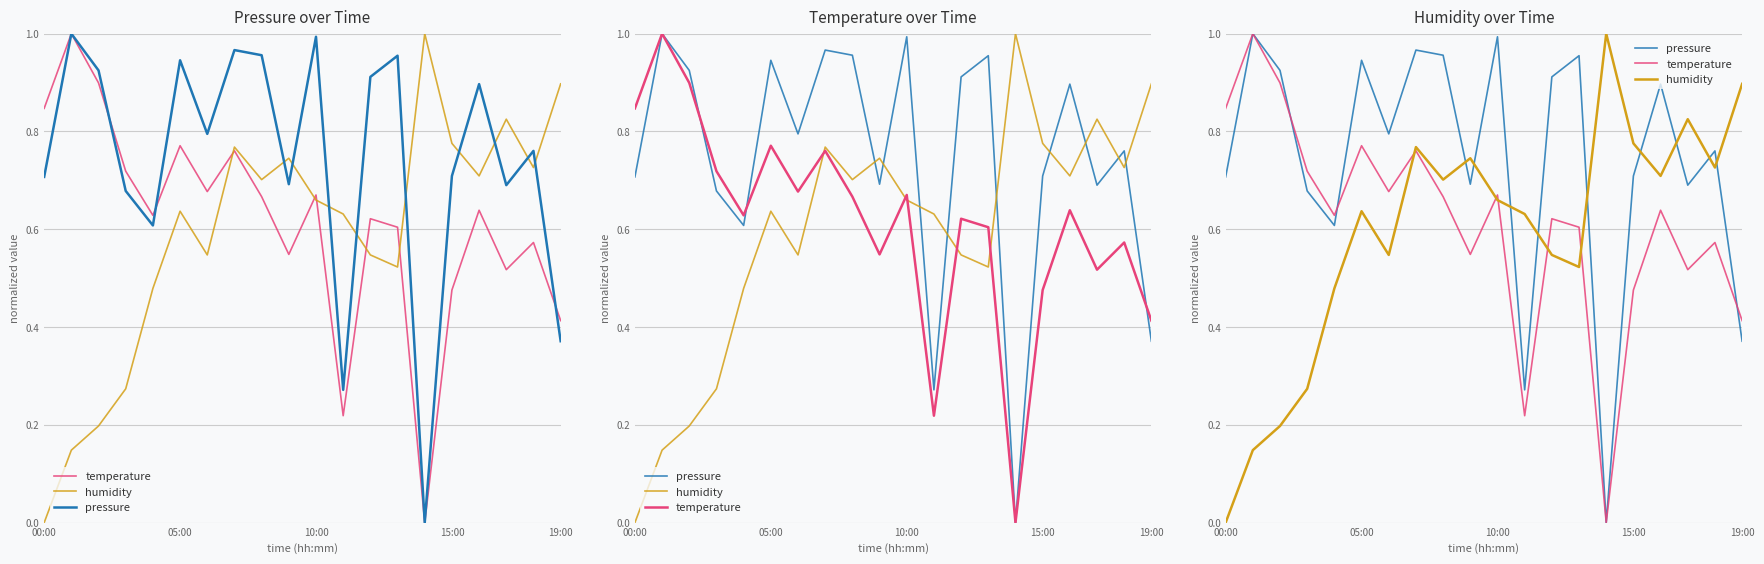

What are all the series names shown in the legend?

temperature, humidity, pressure